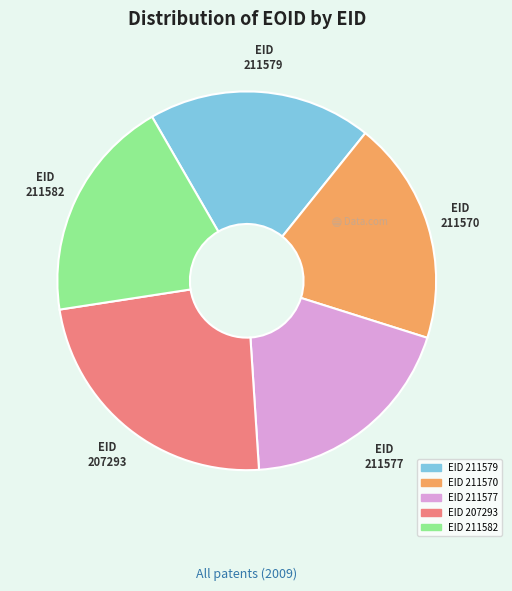

True or false: EID 211577 accounts for 19% of the total.

True